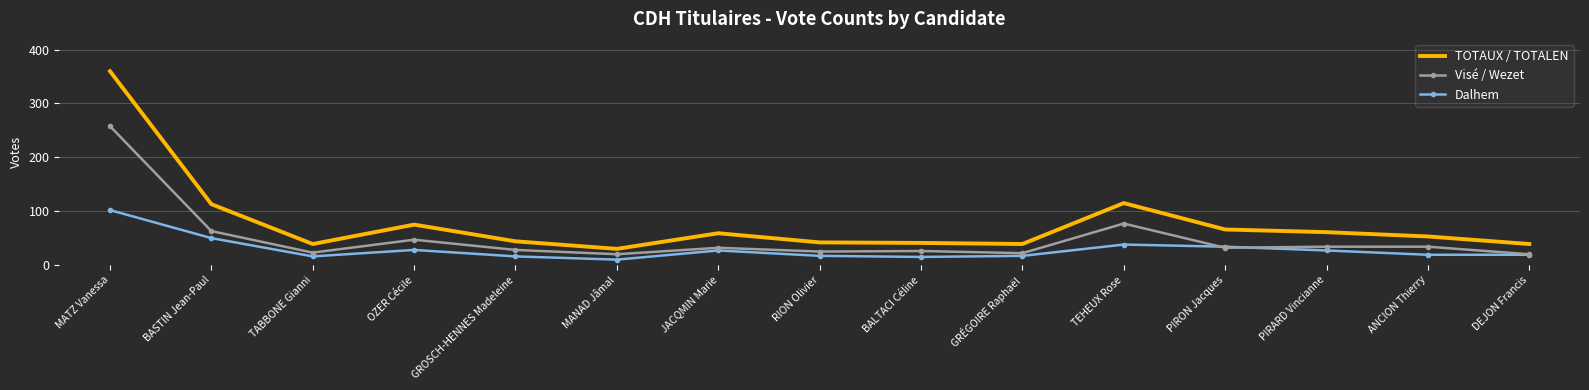

Which category has the highest value in the Visé / Wezet series?

MATZ Vanessa